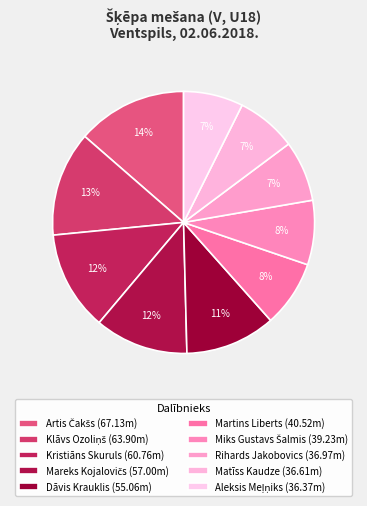

To the nearest percent, what percentage of the pie is Mareks Kojalovičs?

12%